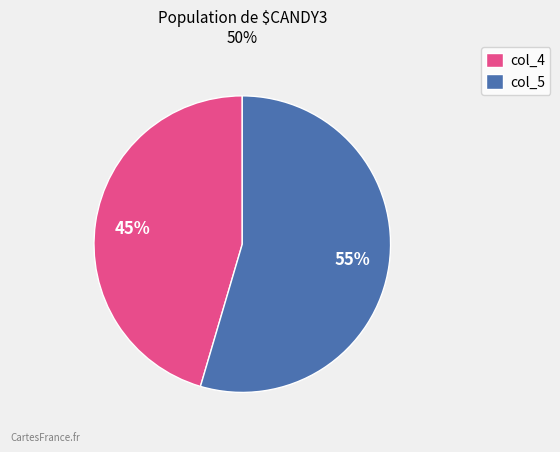

Is the sum of col_4 and col_5 greater than half?

Yes